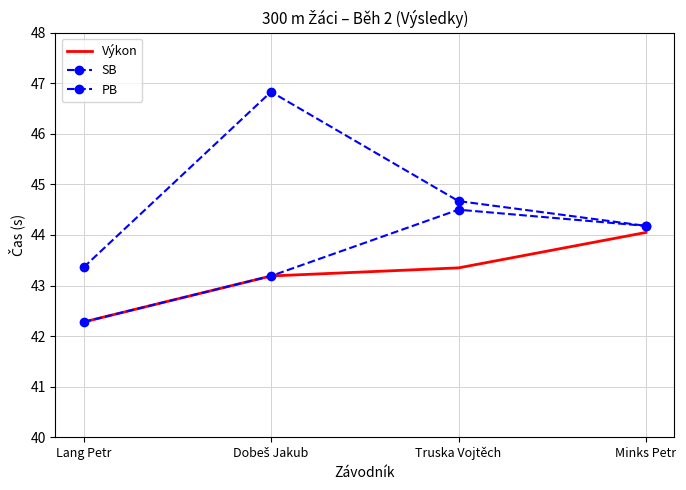

What is the minimum value for SB?

43.4